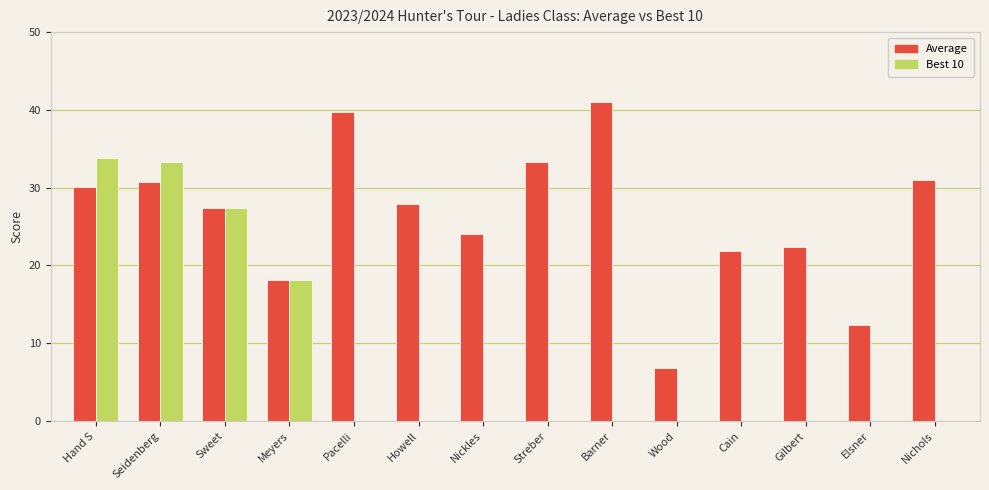

Which series has the largest total across all categories?

Average